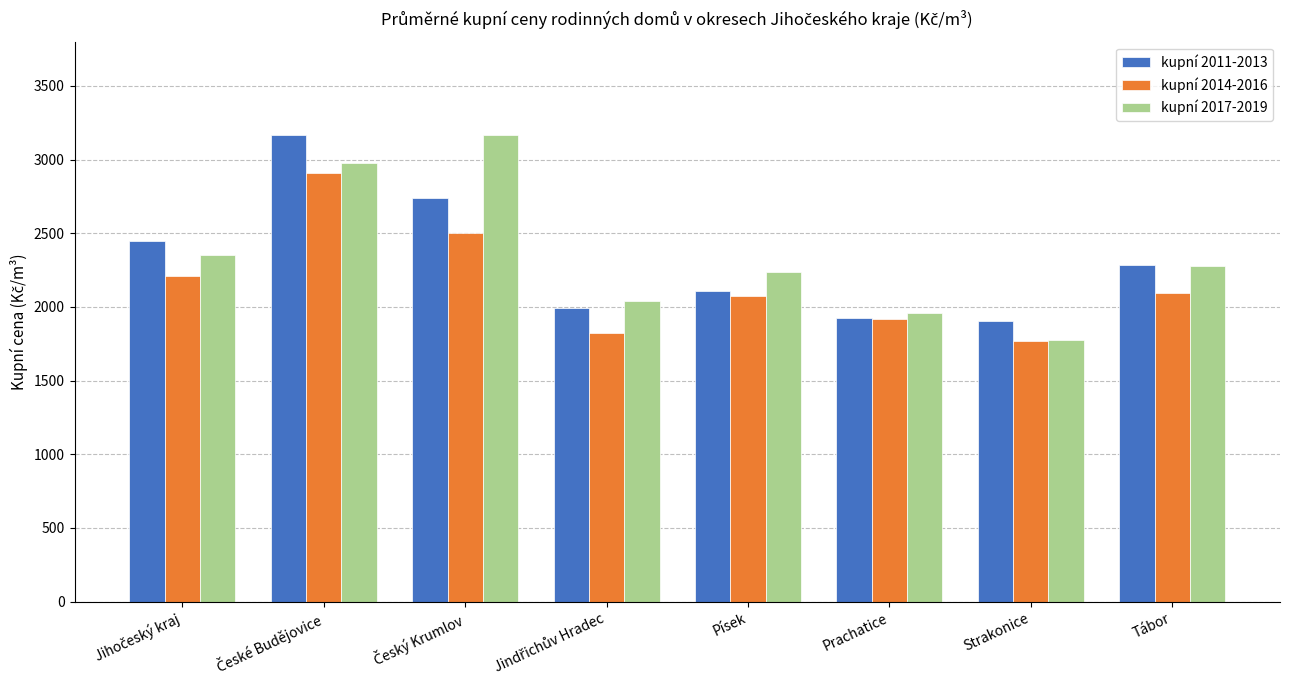

True or false: kupní 2011-2013 has a value of 2111 at Písek.

True